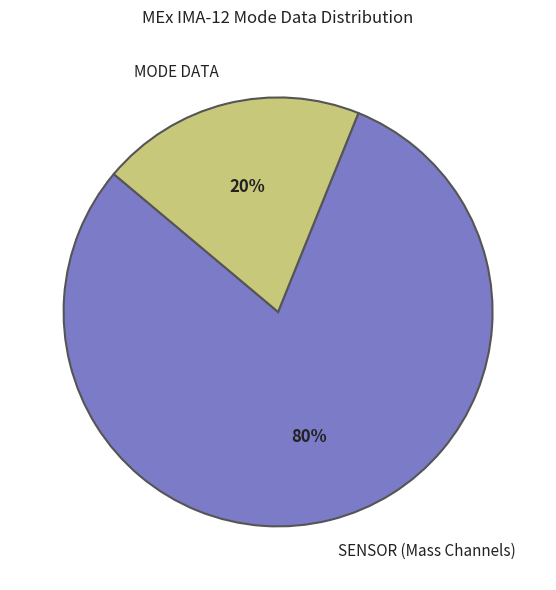

Does any single category account for the majority?

Yes